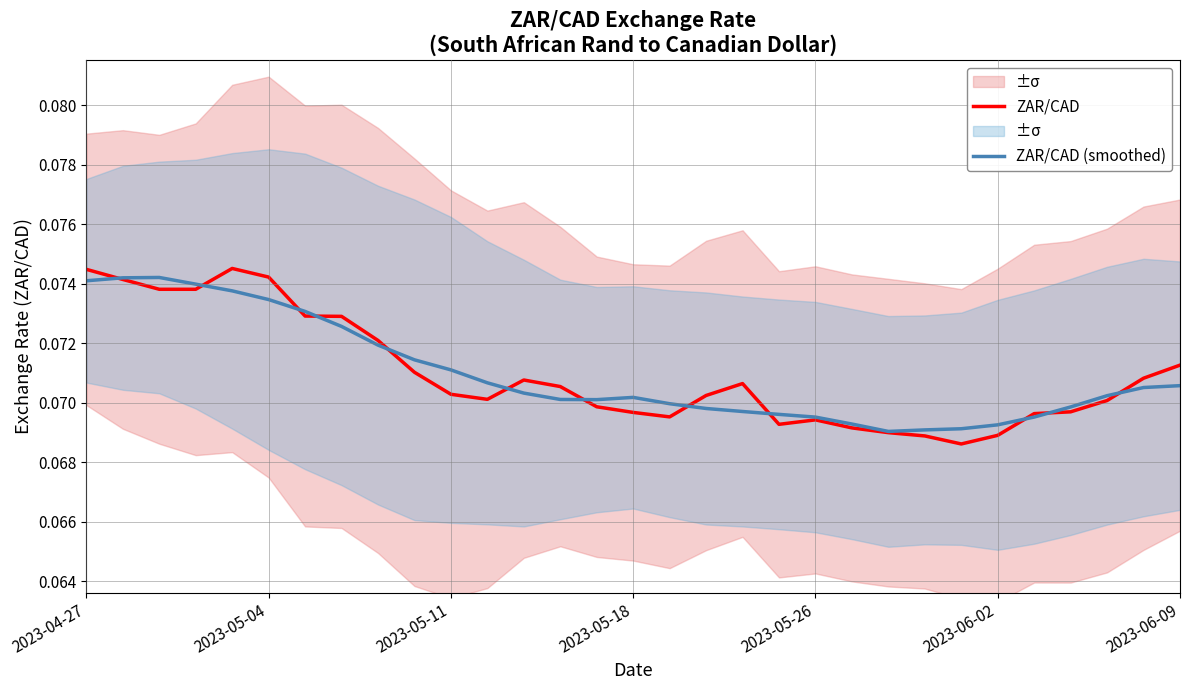

What is the greatest value displayed?

0.1